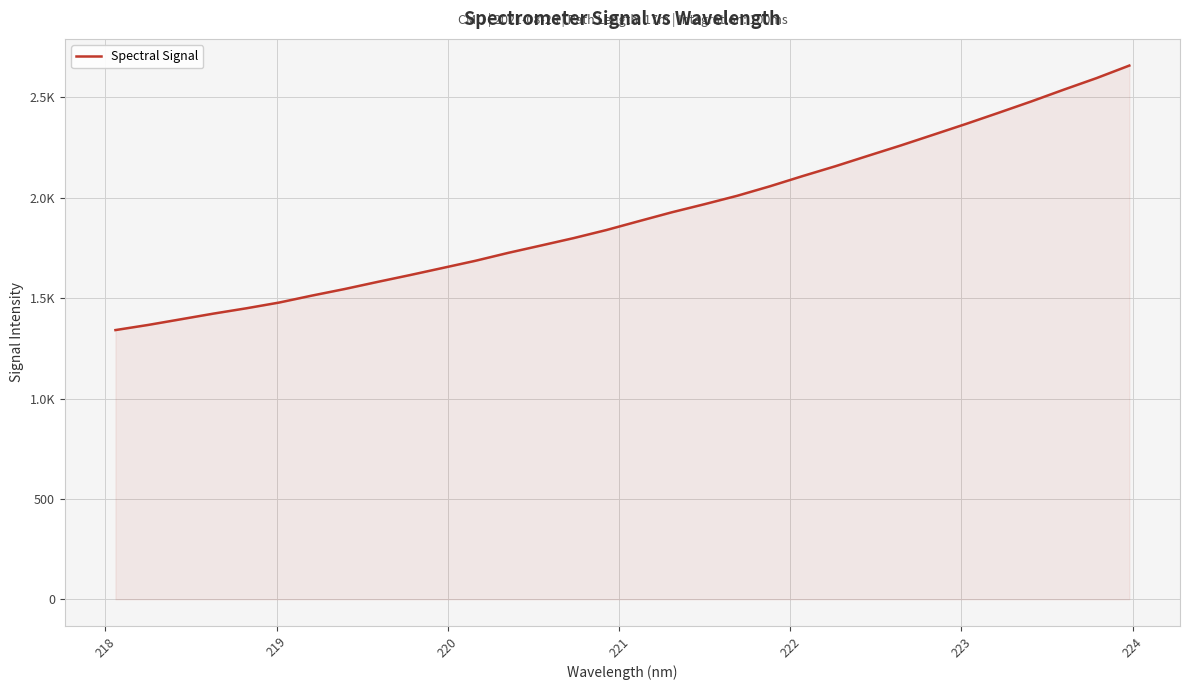

Does the chart display data point markers on the line(s)?

No